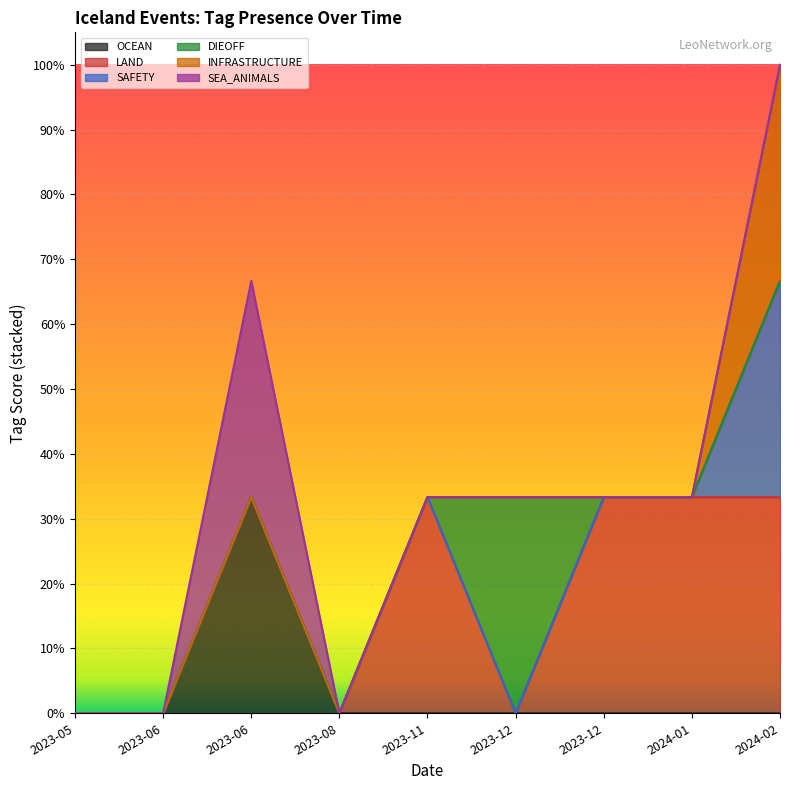

The DIEOFF series shows 1 at 2023-12-13. True or false?

True